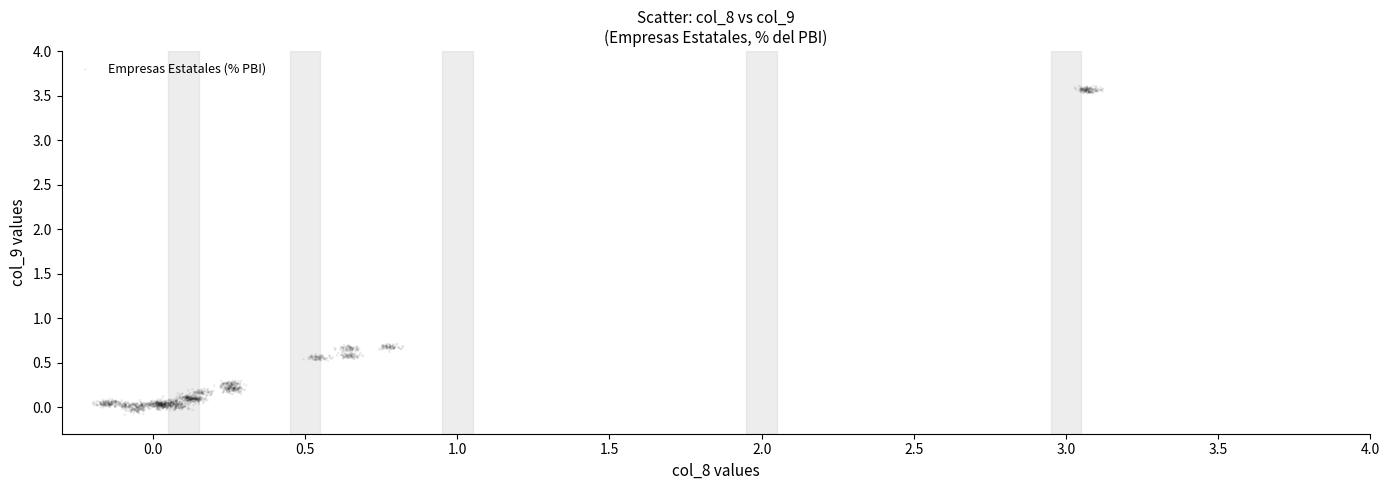

What is the range of Y values (max minus min)?

3.7